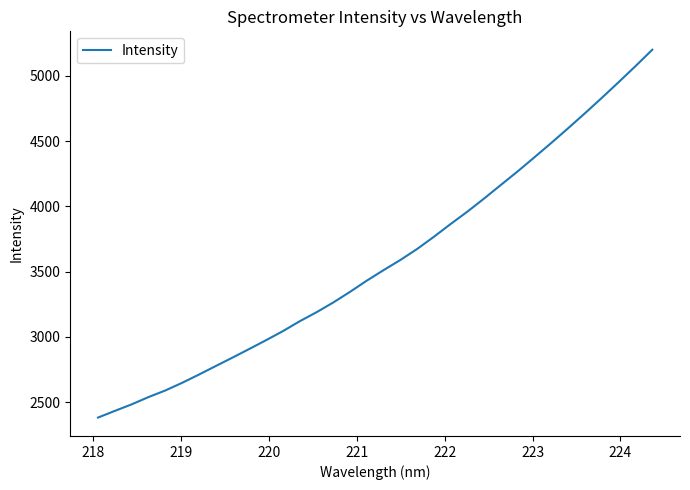

Count the number of values greater than 3511.

17